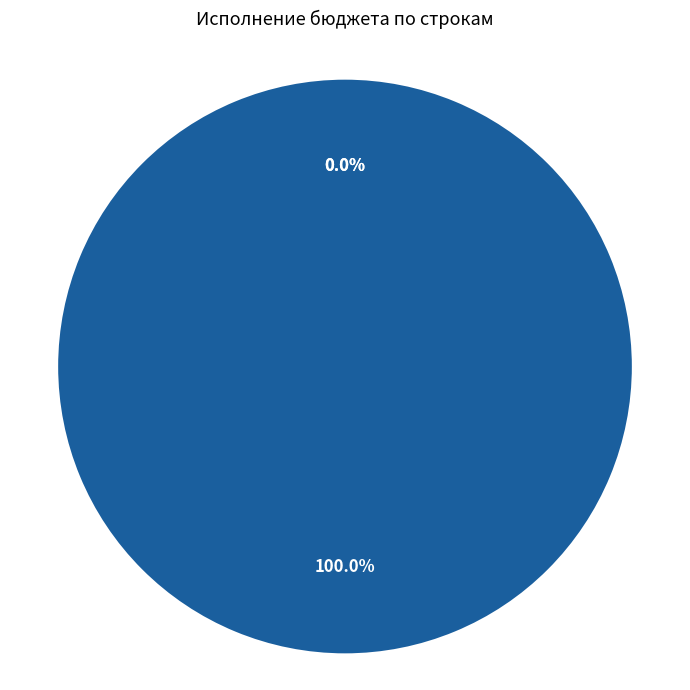

Which slice is the largest?

2. Расходы бюджета, всего